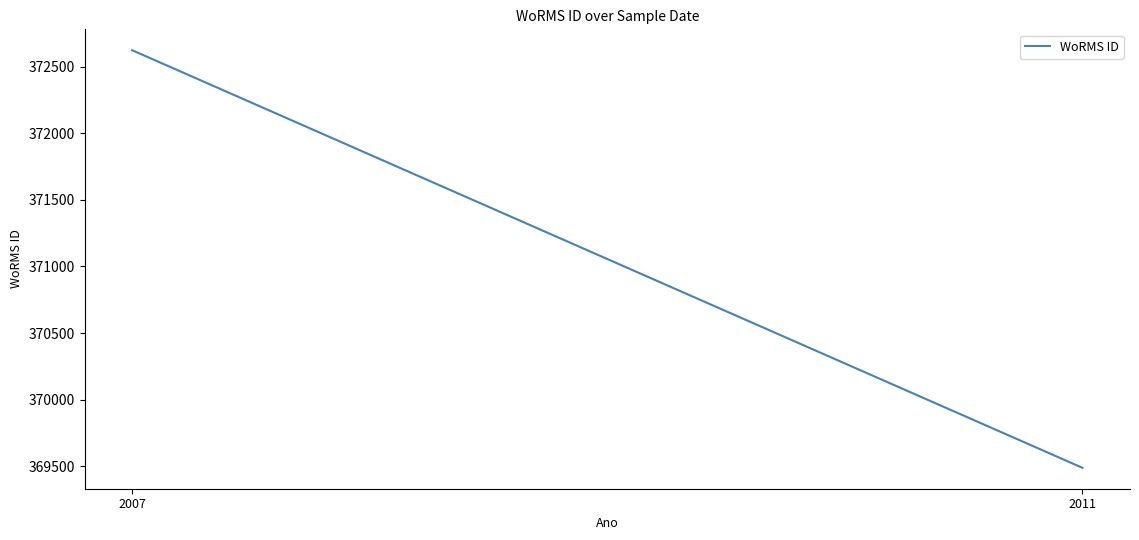

Rank the categories by value from highest to lowest.

2007, 2011